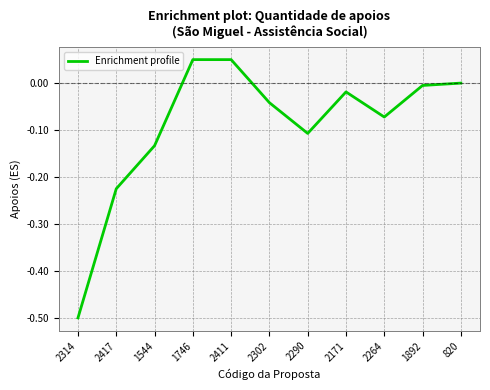

The value at 2264 is -0.0. True or false?

False